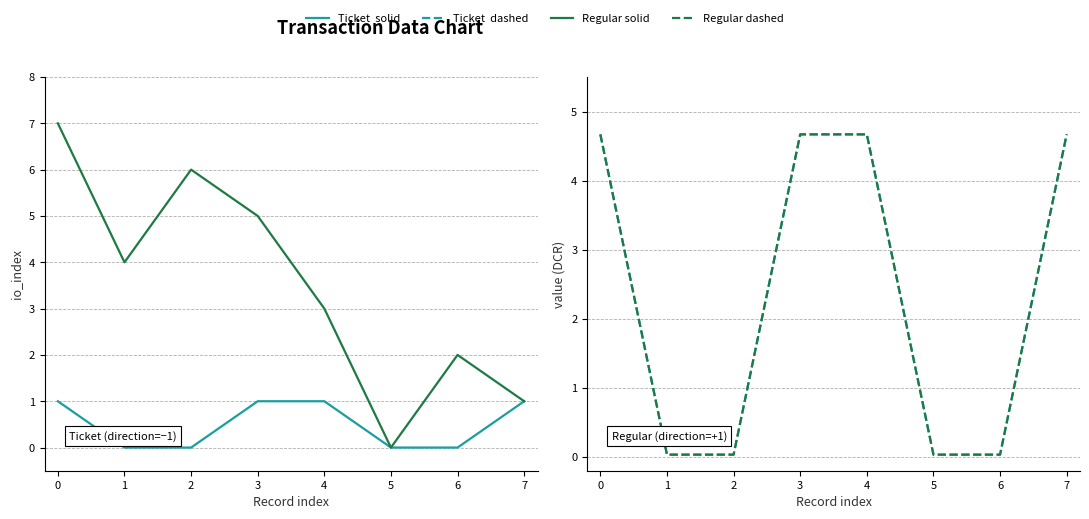

How many Ticket io_index values are between 0 and 1?

8